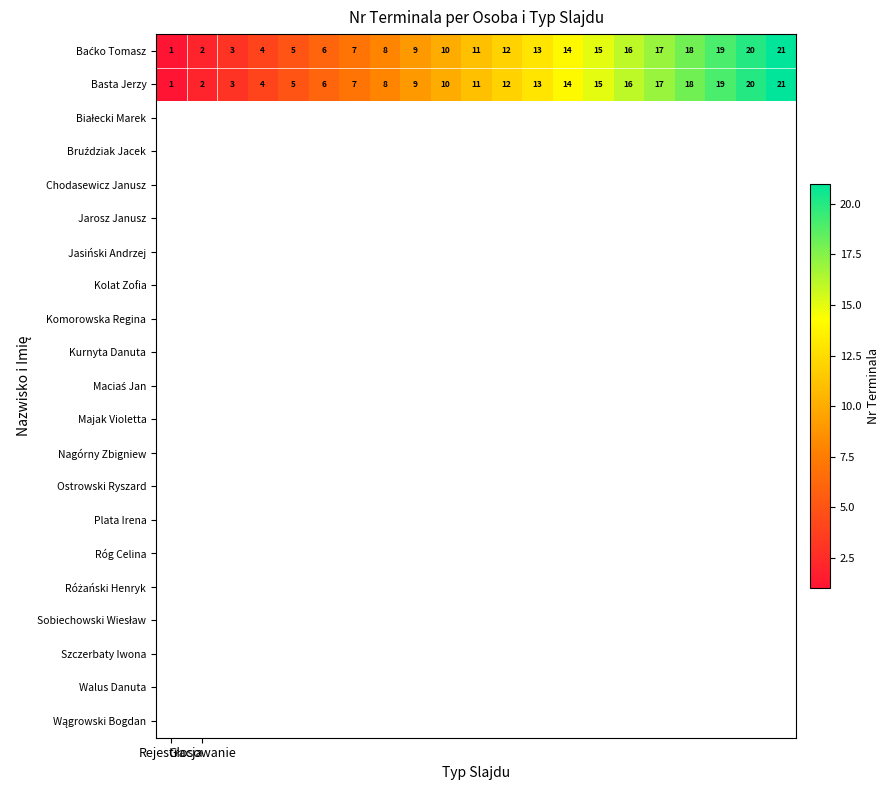

What is the average value of the Basta Jerzy series?

11